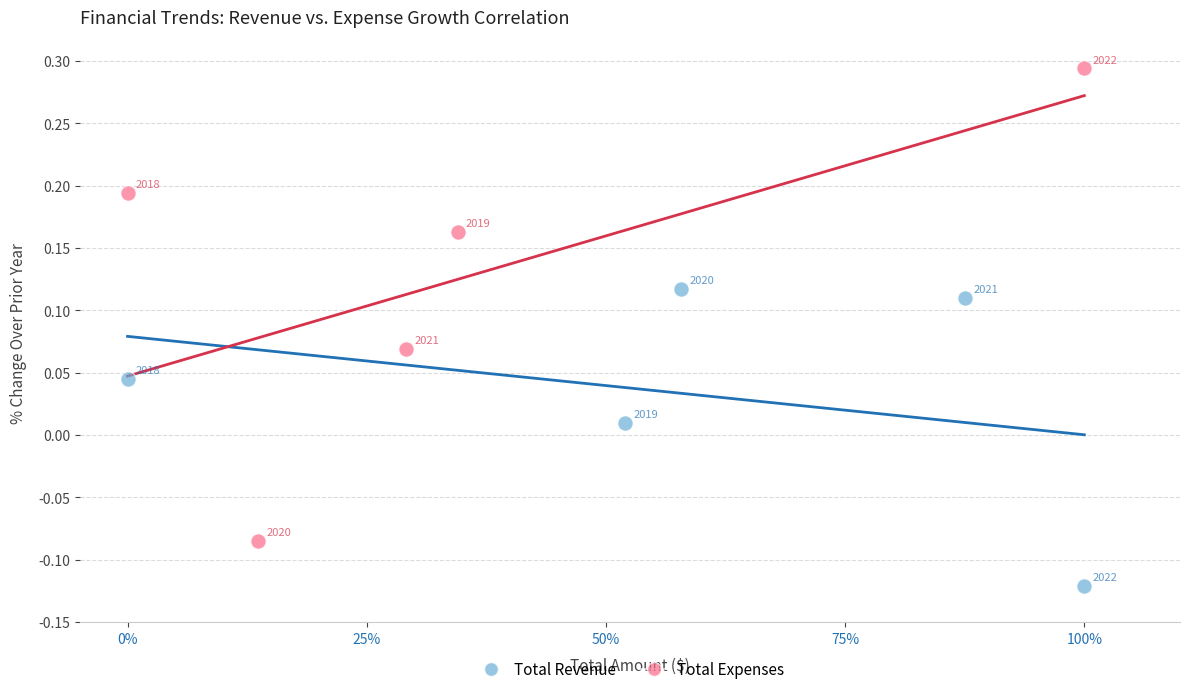

Which series reaches the maximum Y coordinate?

Total Expenses